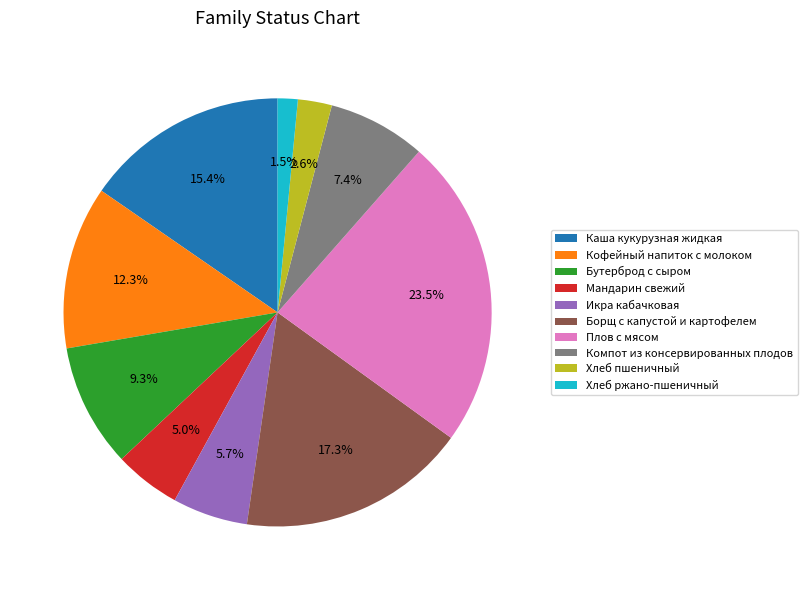

Between Икра кабачковая and Хлеб ржано-пшеничный, which is larger?

Икра кабачковая